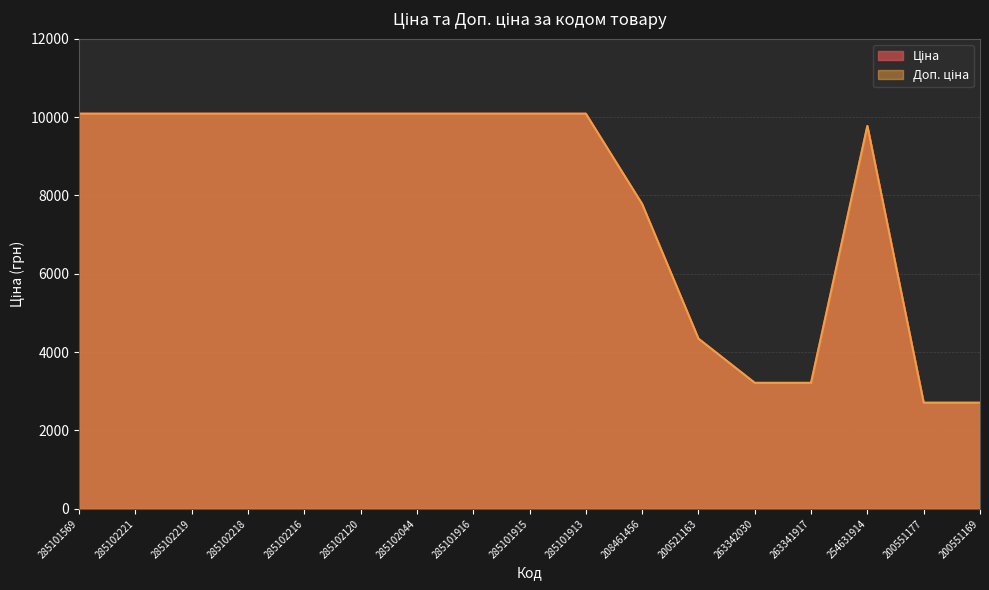

What is the difference between the second highest and second lowest values in the Доп. ціна series?

7377.8